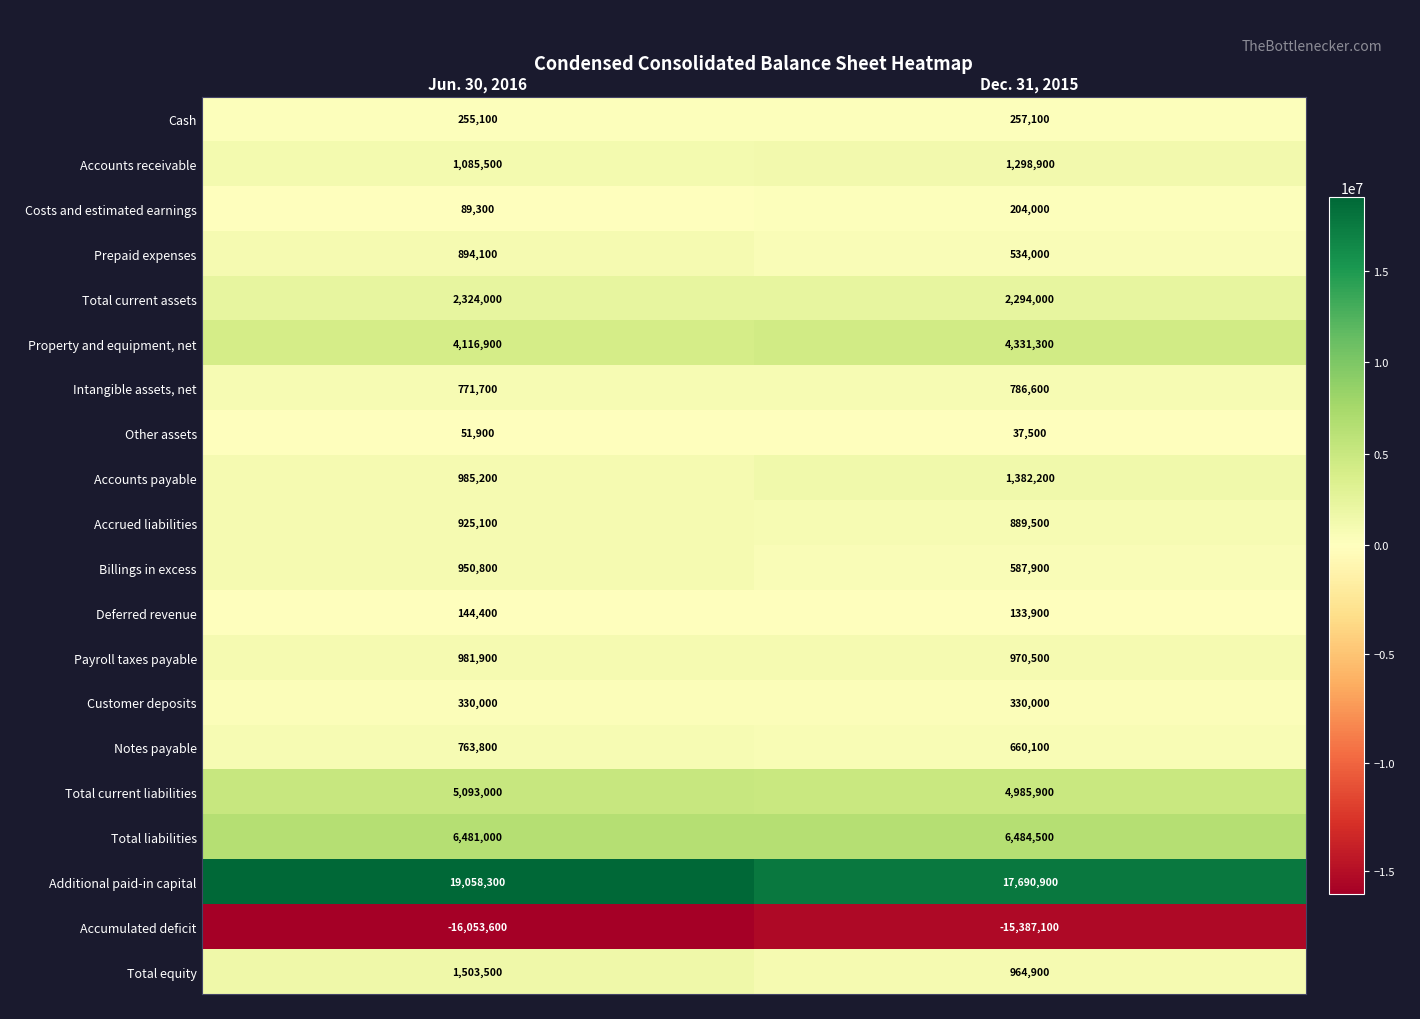

Between Jun. 30, 2016 and Dec. 31, 2015, which series saw the biggest shift?

Additional paid-in capital